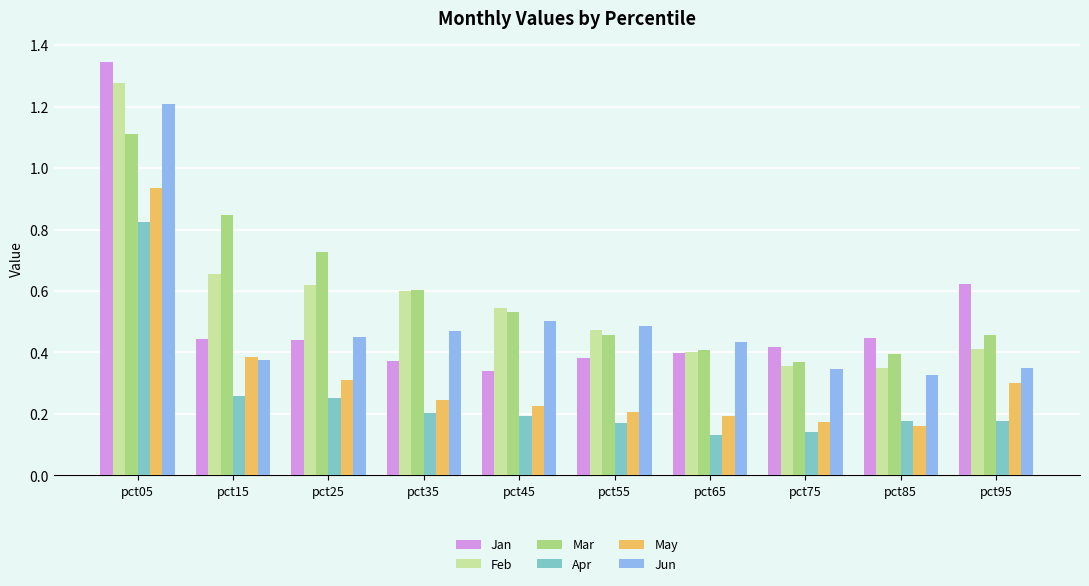

How many bars are there in total?

60